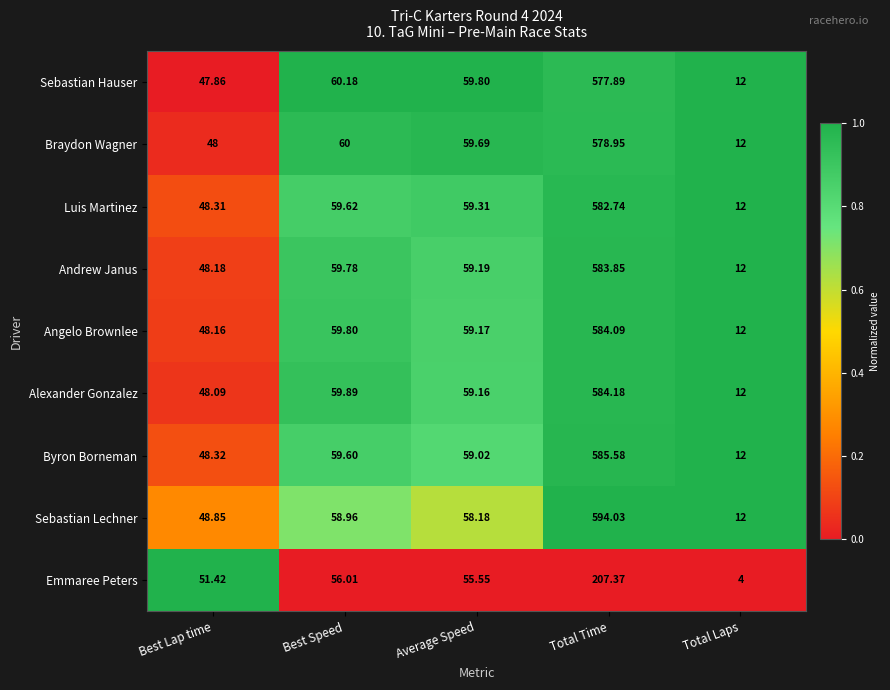

Rank the series by their maximum value, from lowest to highest.

Emmaree Peters, Sebastian Hauser, Braydon Wagner, Luis Martinez, Andrew Janus, Angelo Brownlee, Alexander Gonzalez, Byron Borneman, Sebastian Lechner